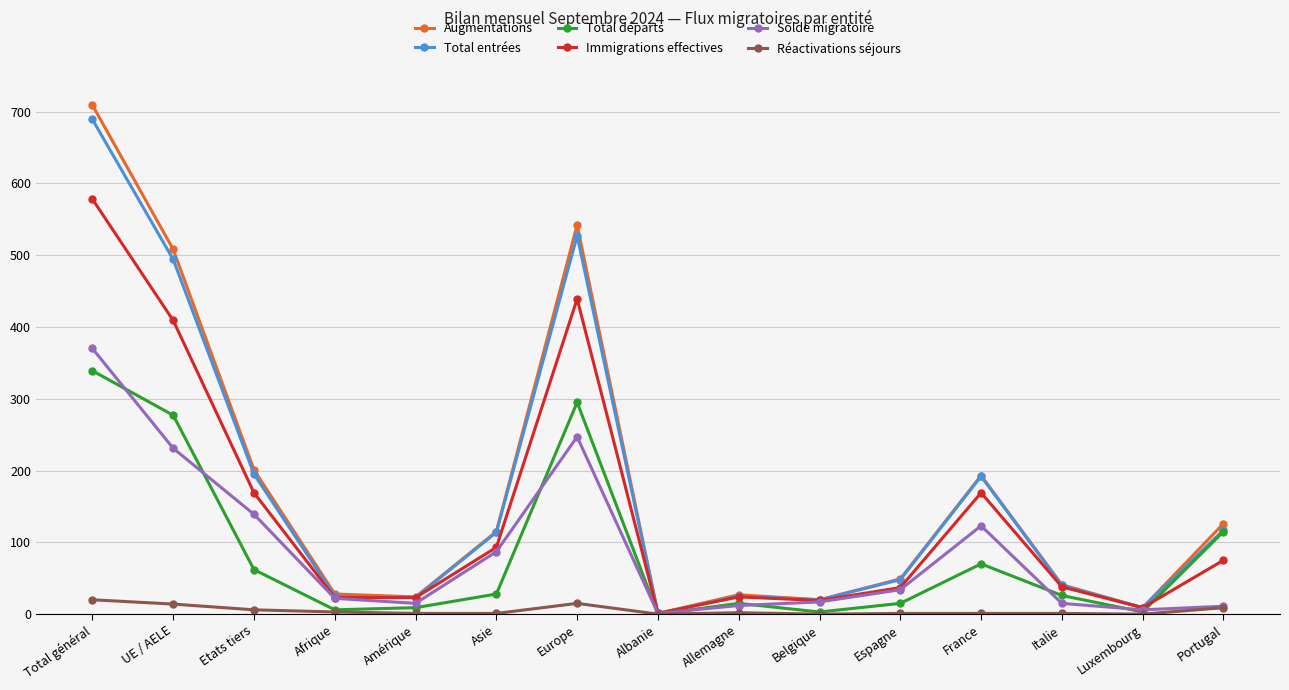

What is the label of the 9th point from the right?

Europe